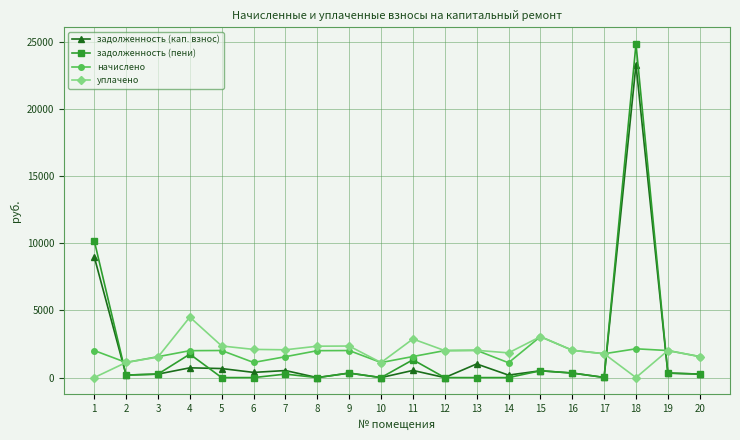

True or false: задолженность (кап. взнос) has more than 1 interior local peaks.

True